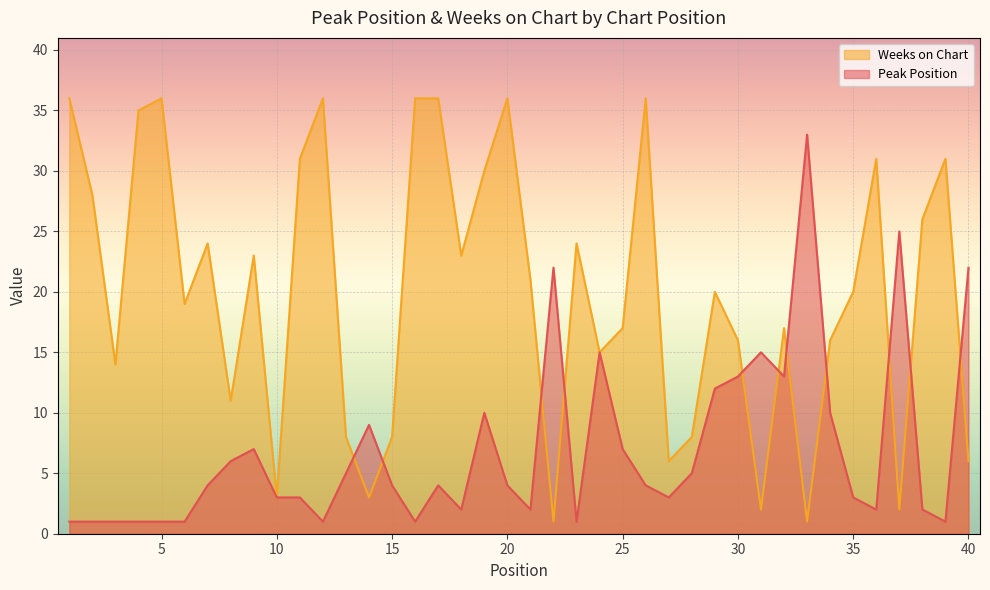

What is the maximum value for Peak Position?

33